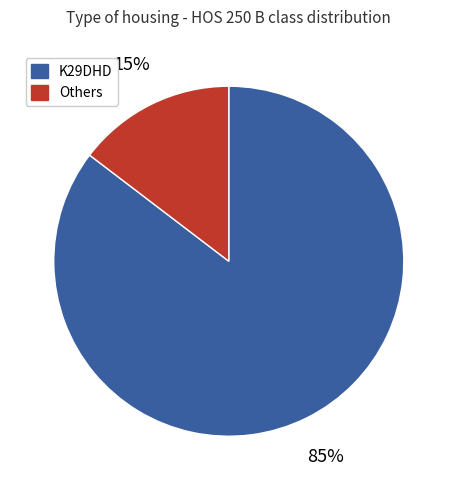

Is there any slice that represents more than half of the pie?

Yes